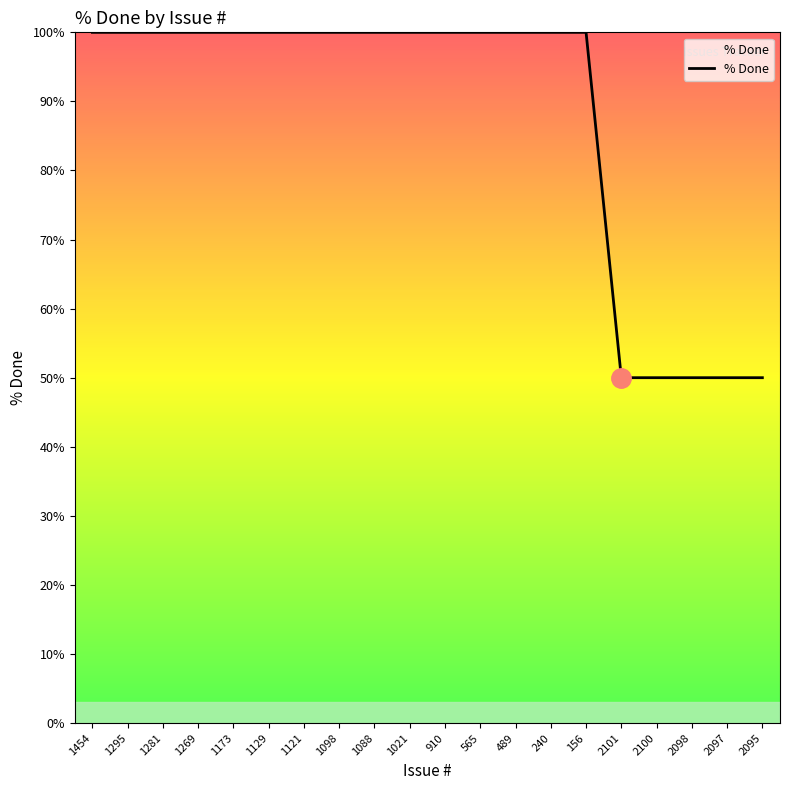

Reading right to left, what are all the values shown in this chart?

50	50	50	50	50	100	100	100	100	100	100	100	100	100	100	100	100	100	100	100